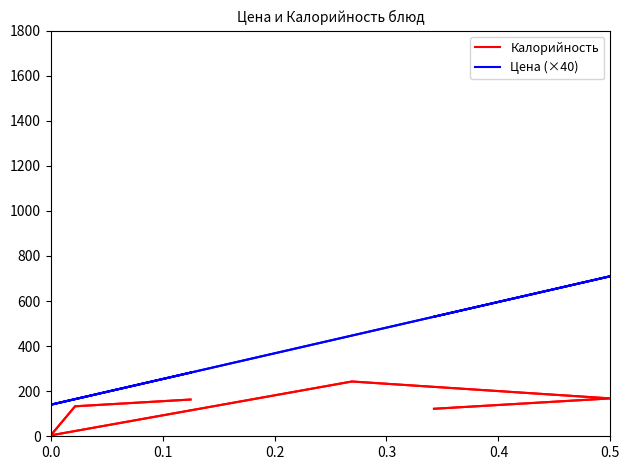

Where is Цена (×40) nearest to the value 425?

0.2